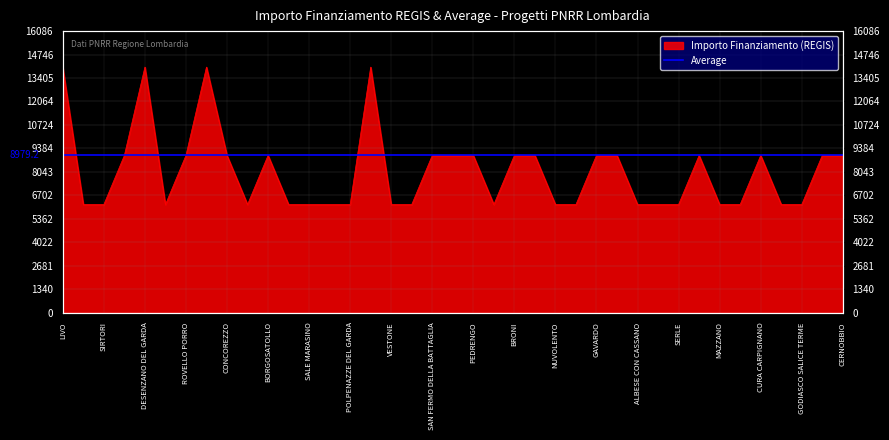

The value at GAVARDO is 8979.2. True or false?

True